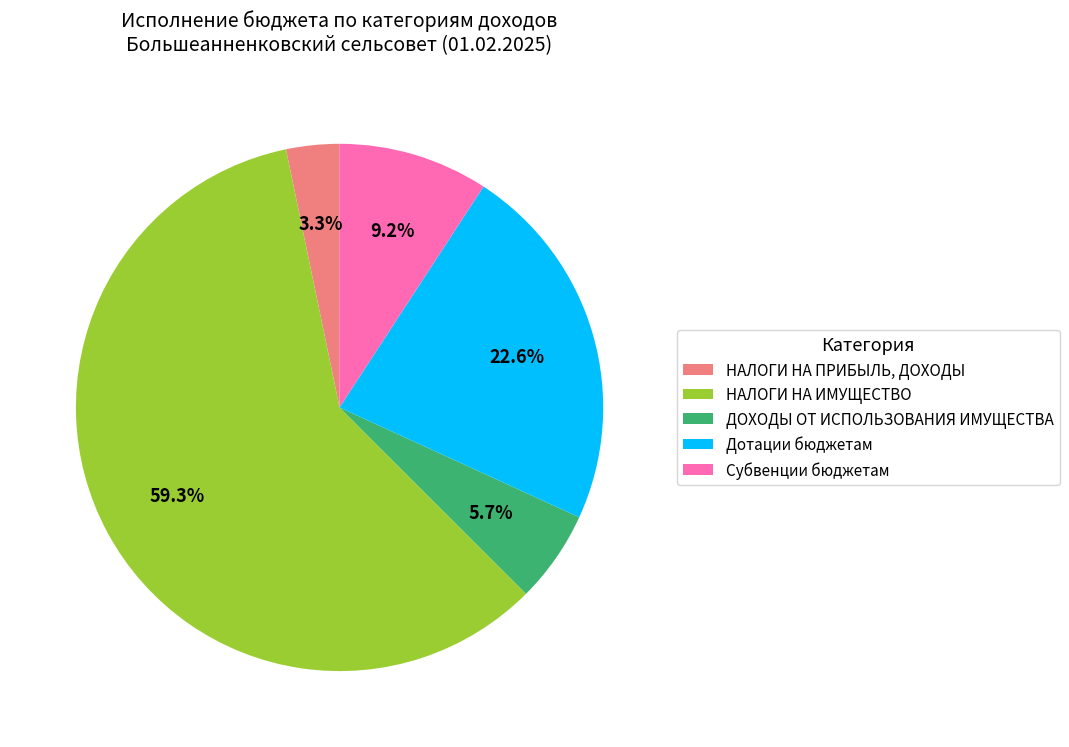

Rank the categories by value from highest to lowest.

НАЛОГИ НА ИМУЩЕСТВО, Дотации бюджетам, Субвенции бюджетам, ДОХОДЫ ОТ ИСПОЛЬЗОВАНИЯ ИМУЩЕСТВА, НАЛОГИ НА ПРИБЫЛЬ, ДОХОДЫ